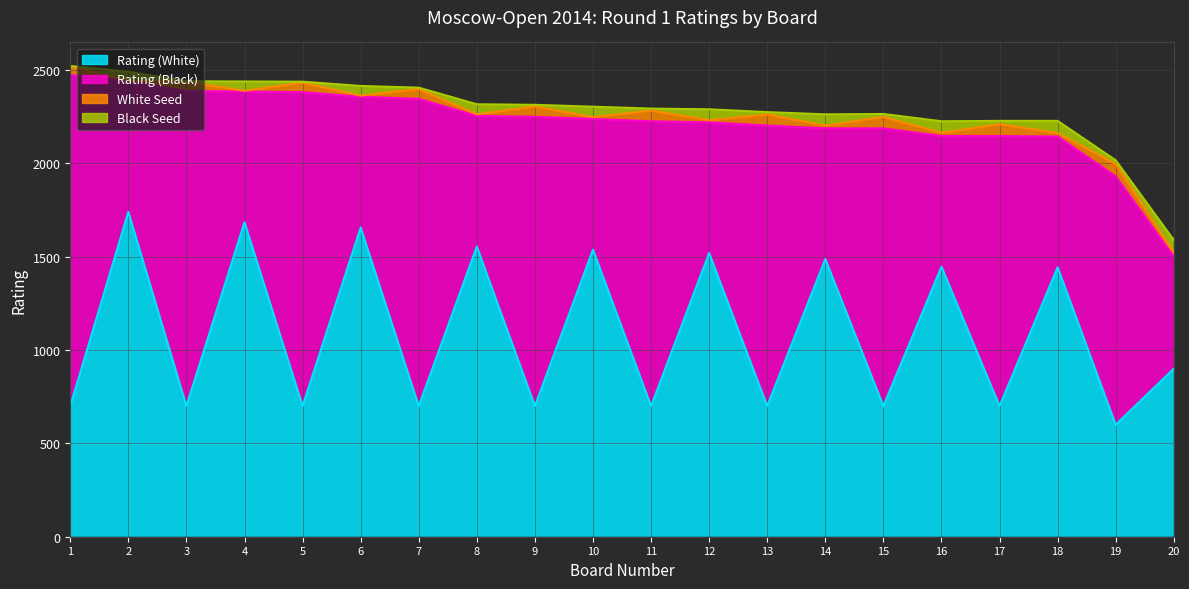

Is it true that Black Seed equals 11 at 17?

False